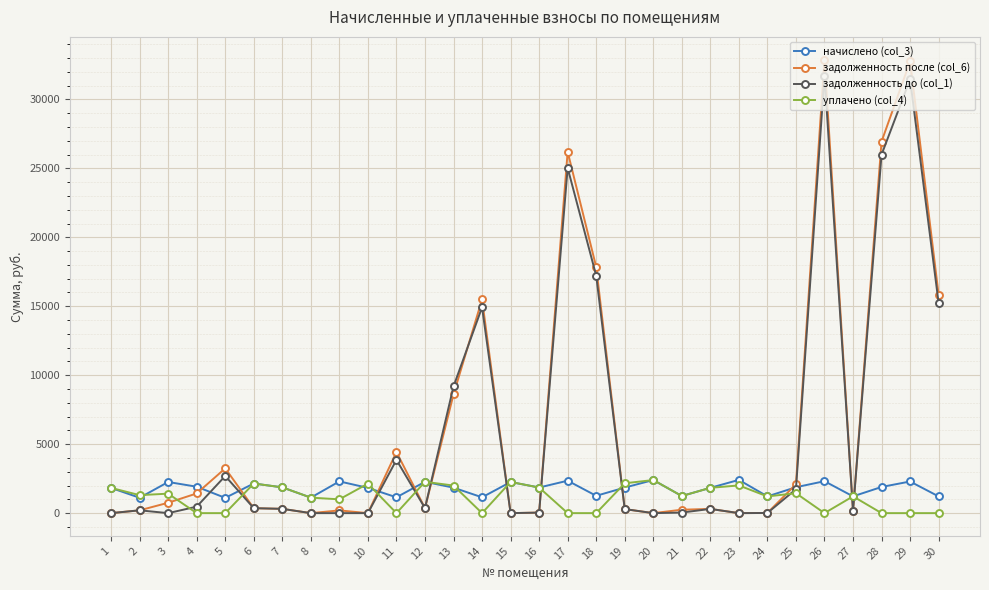

Between 9 and 18, which series saw the biggest shift?

задолженность после (col_6)